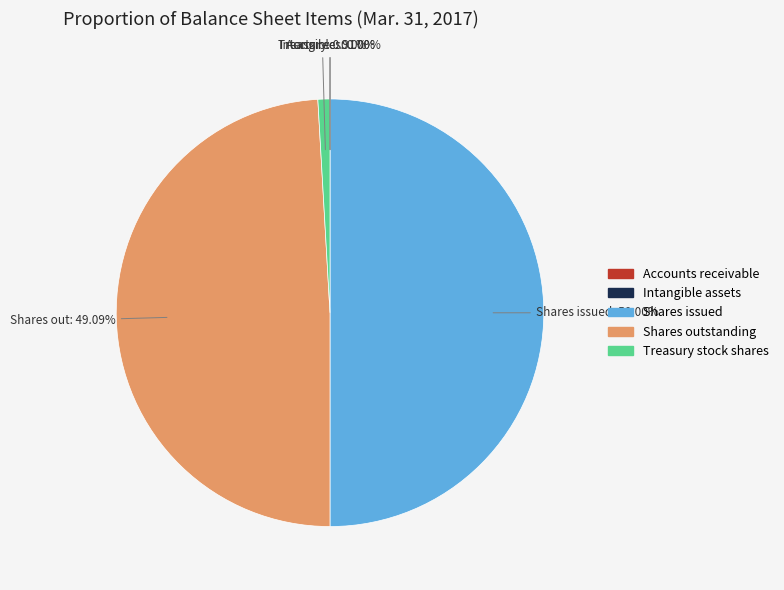

Combined, do Shares outstanding and Shares issued account for over 50%?

Yes